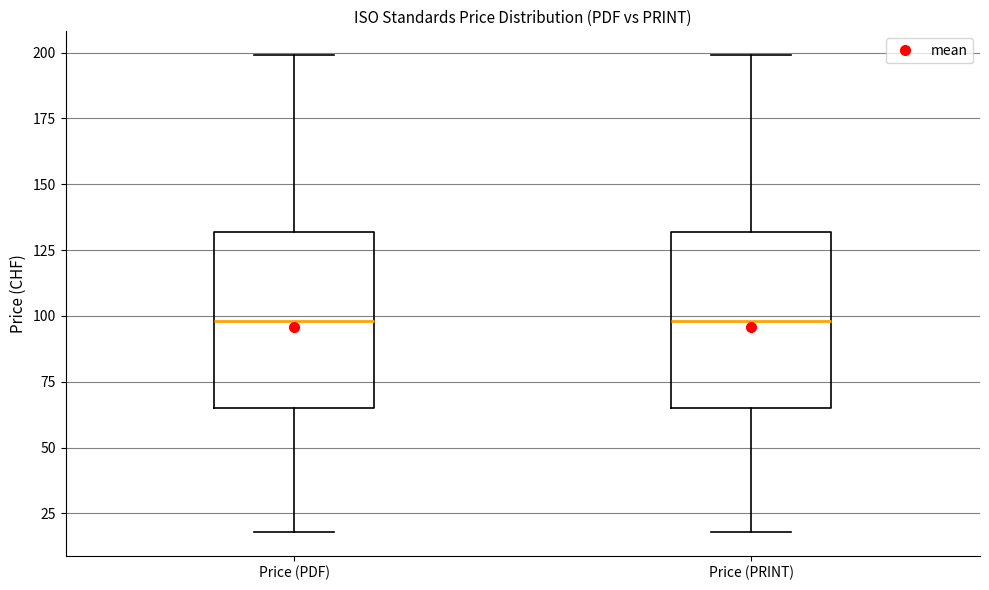

Reading left to right, read every box against the y-axis: the position of its median line, the range the box covers, and the ends of its whiskers. The values are not printed on the chart, so give them approximately, as read against the axis.

Price (PDF): median 100, box 65 to 130, whiskers 20 to 200
Price (PRINT): median 100, box 65 to 130, whiskers 20 to 200